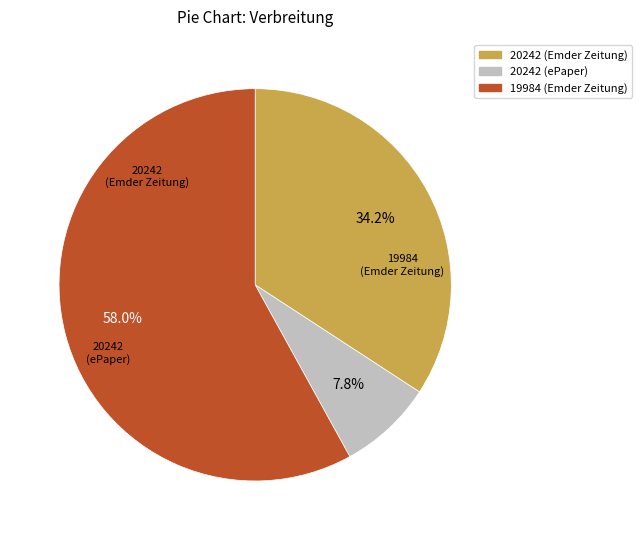

Which slice is the largest?

19984 (Emder Zeitung)